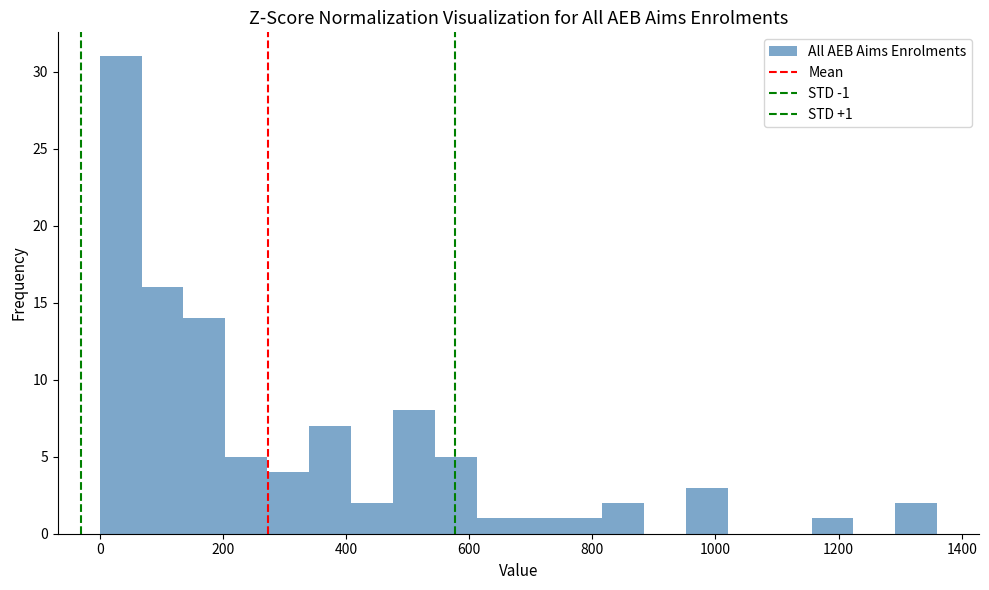

Read against the x-axis, roughly where is the centre of the tallest bar?

40